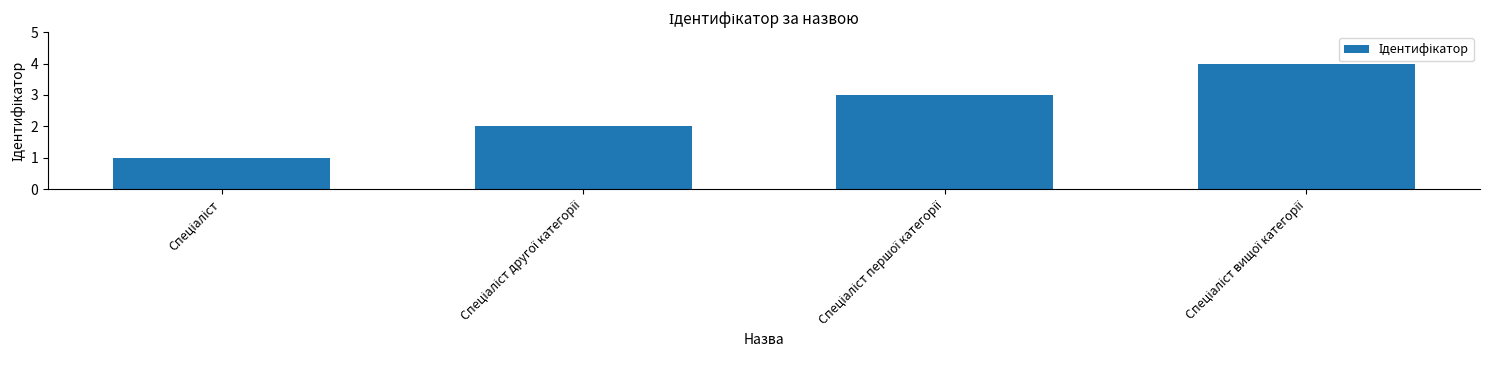

What is the value of the 3rd bar from the left?

3